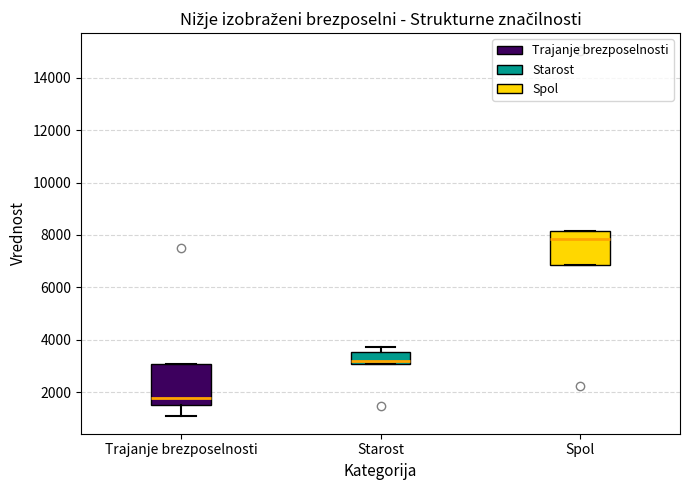

Reading left to right, read every box against the y-axis: the position of its median line, the range the box covers, and the ends of its whiskers. The values are not printed on the chart, so give them approximately, as read against the axis.

Trajanje brezposelnosti: median 1800, box 1600 to 3000, whiskers 1200 to 3000
Starost: median 3200, box 3000 to 3600, whiskers 3000 to 3800
Spol: median 7800, box 6800 to 8200, whiskers 6800 to 8200